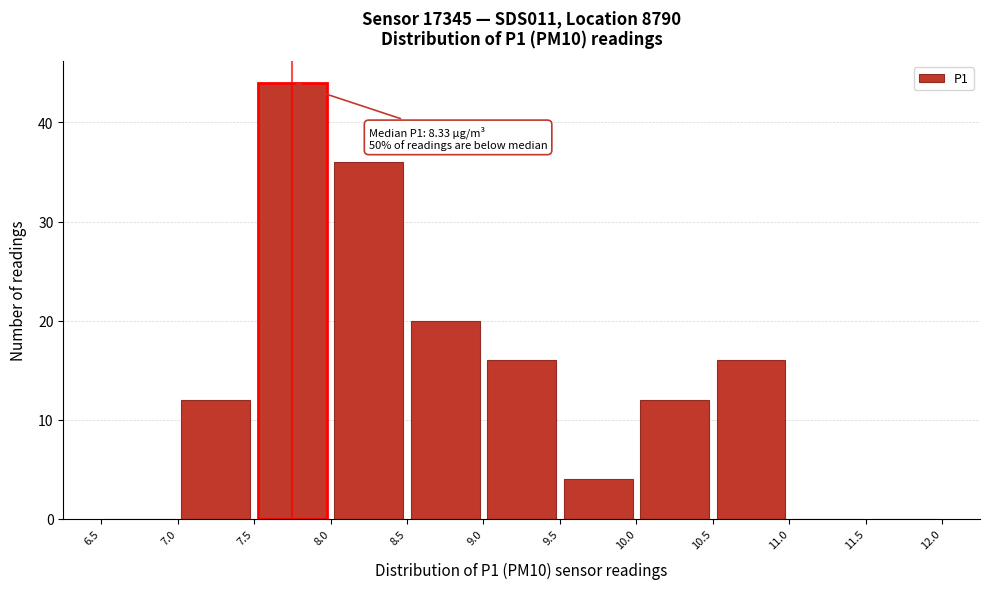

Over which range of the x-axis is the bar tallest?

7.5 to 8.0